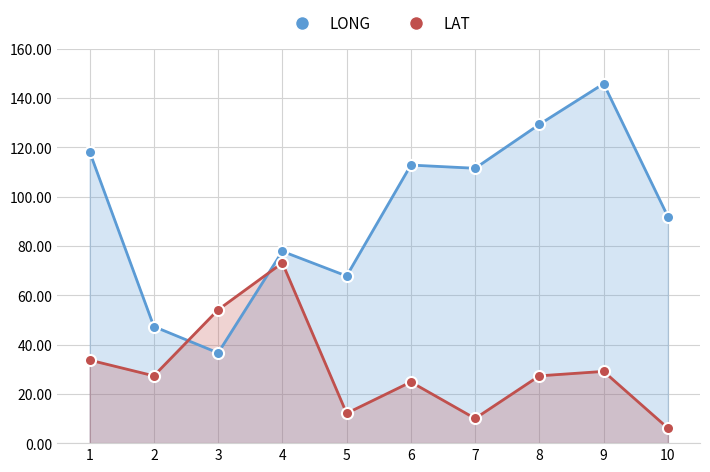

Reading left to right, what are all the values shown in this chart?

LONG: 118.2	47.3	36.6	77.8	67.8	112.8	111.5	129.3	145.8	91.9
LAT: 33.7	27.3	54.1	73.1	12.1	24.8	10.0	27.3	29.1	6.1